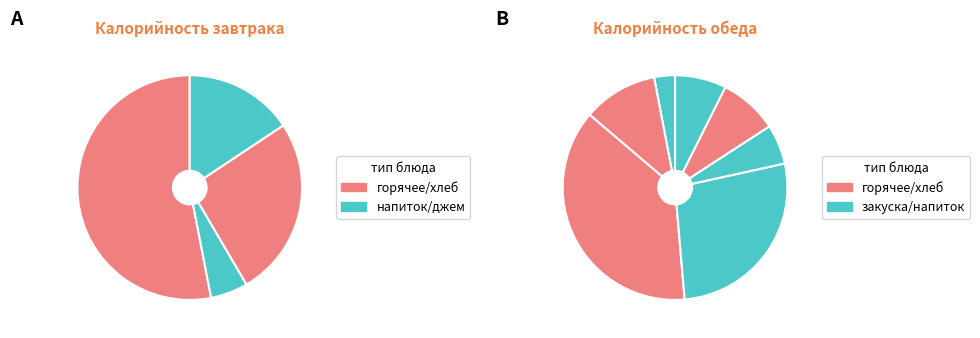

Does Джем account for over 50% of the chart?

No